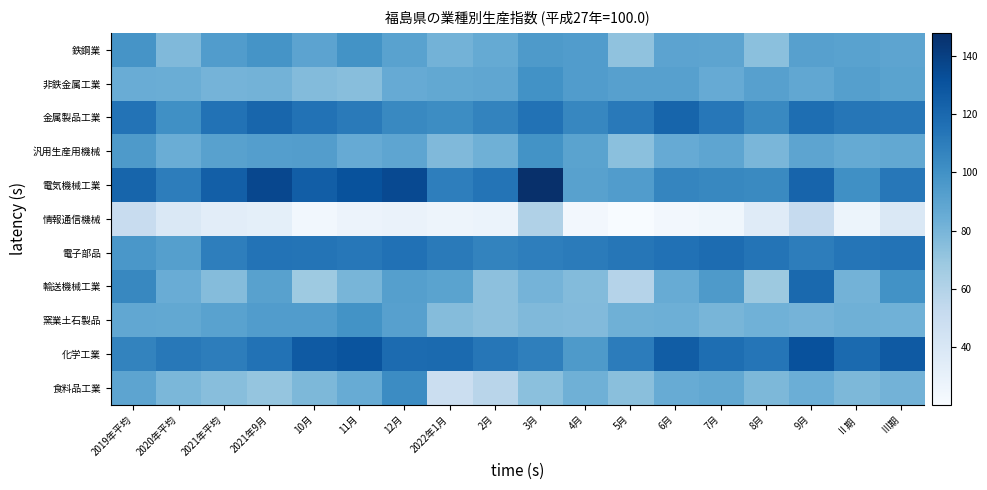

Reading left to right, list all the values displayed in this chart.

鉄鋼業: 2019年平均=98.5	2020年平均=77.3	2021年平均=94.0	2021年9月=99.0	10月=89.7	11月=99.1	12月=91.0	2022年1月=81.4	2月=86.1	3月=95.1	4月=93.9	5月=72.4	6月=89.9	7月=89.3	8月=73.8	9月=91.9	Ⅱ期=91.0	Ⅲ期=89.5
非鉄金属工業: 2019年平均=85.0	2020年平均=84.5	2021年平均=80.9	2021年9月=81.2	10月=76.6	11月=74.9	12月=85.6	2022年1月=87.4	2月=88.4	3月=99.7	4月=93.8	5月=91.7	6月=91.9	7月=85.9	8月=92.0	9月=87.9	Ⅱ期=92.3	Ⅲ期=90.4
金属製品工業: 2019年平均=115.0	2020年平均=100.8	2021年平均=115.3	2021年9月=121.0	10月=115.5	11月=111.1	12月=104.1	2022年1月=102.4	2月=106.8	3月=115.3	4月=105.2	5月=111.6	6月=121.6	7月=112.6	8月=104.1	9月=117.1	Ⅱ期=113.4	Ⅲ期=112.9
汎用生産用機械: 2019年平均=95.2	2020年平均=84.3	2021年平均=91.4	2021年9月=93.0	10月=93.5	11月=85.8	12月=89.0	2022年1月=77.6	2月=82.7	3月=99.4	4月=90.2	5月=73.7	6月=85.6	7月=89.0	8月=79.2	9月=89.3	Ⅱ期=86.5	Ⅲ期=87.3
電気機械工業: 2019年平均=121.9	2020年平均=109.6	2021年平均=124.8	2021年9月=136.0	10月=125.3	11月=131.1	12月=135.3	2022年1月=109.4	2月=114.3	3月=147.9	4月=91.4	5月=93.8	6月=105.7	7月=104.6	8月=103.8	9月=122.1	Ⅱ期=100.7	Ⅲ期=112.8
情報通信機械: 2019年平均=51.1	2020年平均=38.6	2021年平均=33.4	2021年9月=32.0	10月=24.0	11月=27.6	12月=28.4	2022年1月=26.3	2月=28.2	3月=61.0	4月=23.5	5月=20.3	6月=23.5	7月=25.1	8月=35.6	9月=52.0	Ⅱ期=27.0	Ⅲ期=38.9
電子部品: 2019年平均=96.7	2020年平均=92.4	2021年平均=109.4	2021年9月=115.0	10月=114.3	11月=112.8	12月=115.9	2022年1月=111.2	2月=106.9	3月=109.5	4月=110.9	5月=113.5	6月=115.6	7月=118.3	8月=114.1	9月=110.0	Ⅱ期=113.9	Ⅲ期=114.9
輸送機械工業: 2019年平均=105.0	2020年平均=84.8	2021年平均=75.8	2021年9月=91.3	10月=67.9	11月=79.8	12月=92.2	2022年1月=90.1	2月=73.2	3月=80.8	4月=76.6	5月=58.7	6月=85.5	7月=95.3	8月=68.3	9月=119.8	Ⅱ期=81.4	Ⅲ期=99.9
窯業土石製品: 2019年平均=87.7	2020年平均=87.4	2021年平均=90.7	2021年9月=93.7	10月=93.7	11月=99.5	12月=91.9	2022年1月=76.0	2月=73.3	3月=77.5	4月=76.7	5月=83.1	6月=83.6	7月=79.9	8月=82.3	9月=80.9	Ⅱ期=82.9	Ⅲ期=82.4
化学工業: 2019年平均=106.6	2020年平均=112.2	2021年平均=109.8	2021年9月=115.3	10月=127.2	11月=130.2	12月=118.5	2022年1月=119.3	2月=113.5	3月=109.0	4月=95.3	5月=110.1	6月=125.5	7月=117.0	8月=113.8	9月=131.7	Ⅱ期=119.2	Ⅲ期=127.0
食料品工業: 2019年平均=89.2	2020年平均=79.0	2021年平均=75.1	2021年9月=70.8	10月=78.6	11月=85.1	12月=103.0	2022年1月=49.2	2月=57.5	3月=74.1	4月=83.1	5月=74.6	6月=85.4	7月=87.2	8月=78.6	9月=84.1	Ⅱ期=78.2	Ⅲ期=81.5